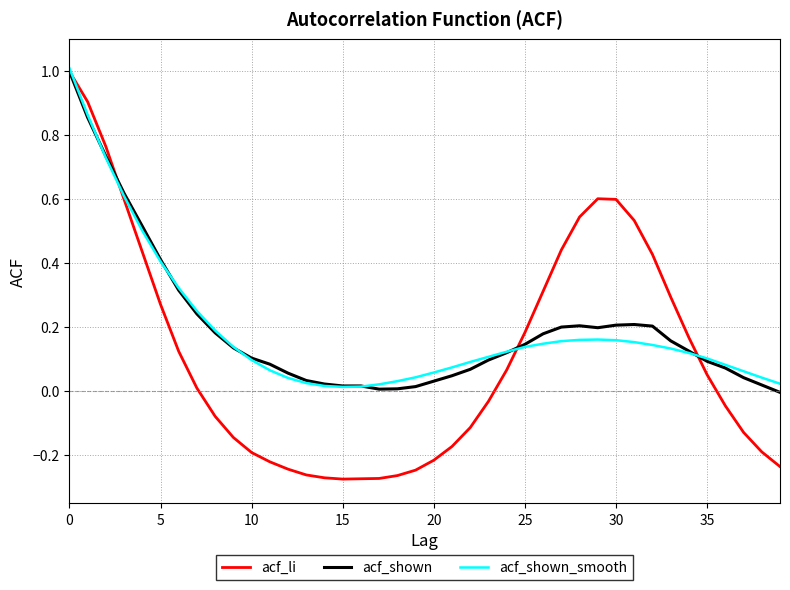

Which series has the widest spread of values?

acf_li